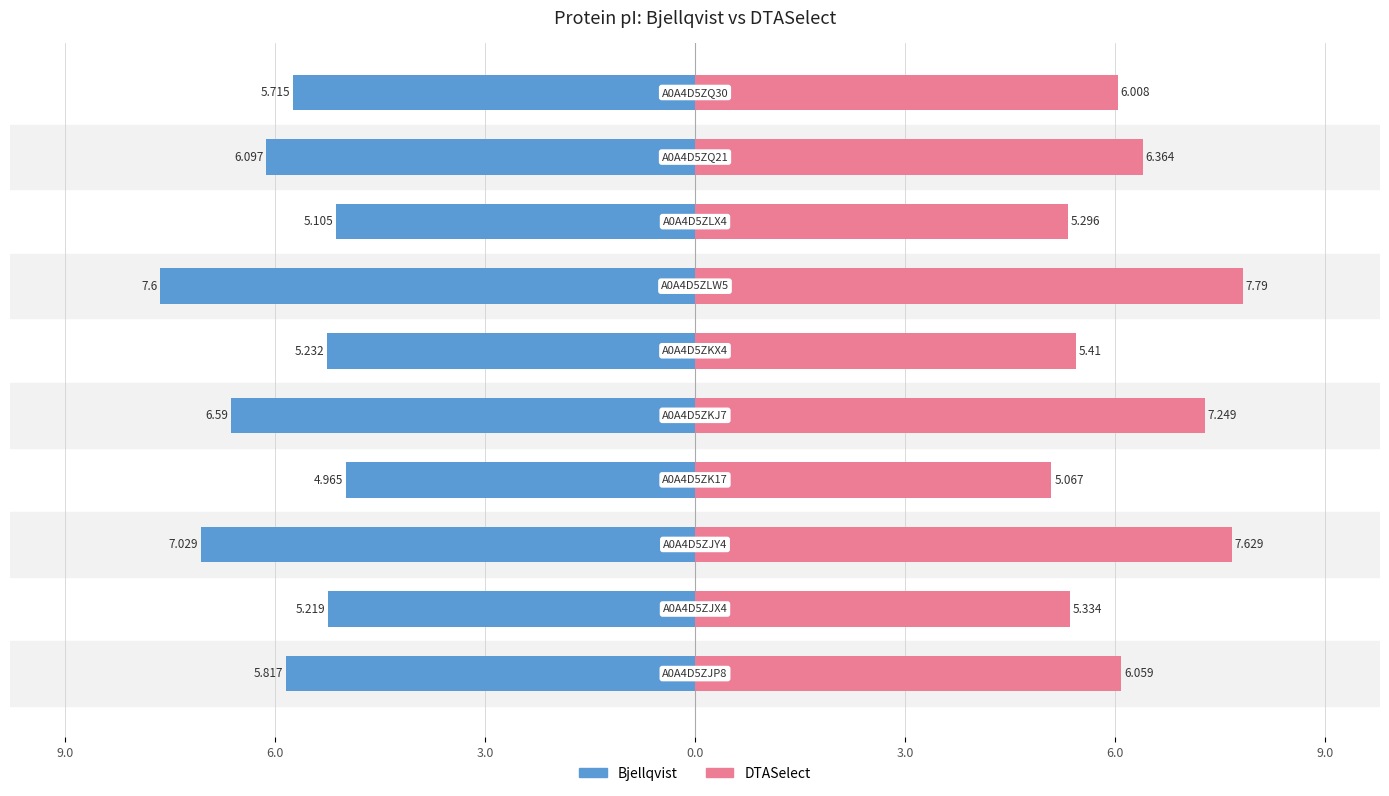

At how many categories does at least one series exceed 5?

10